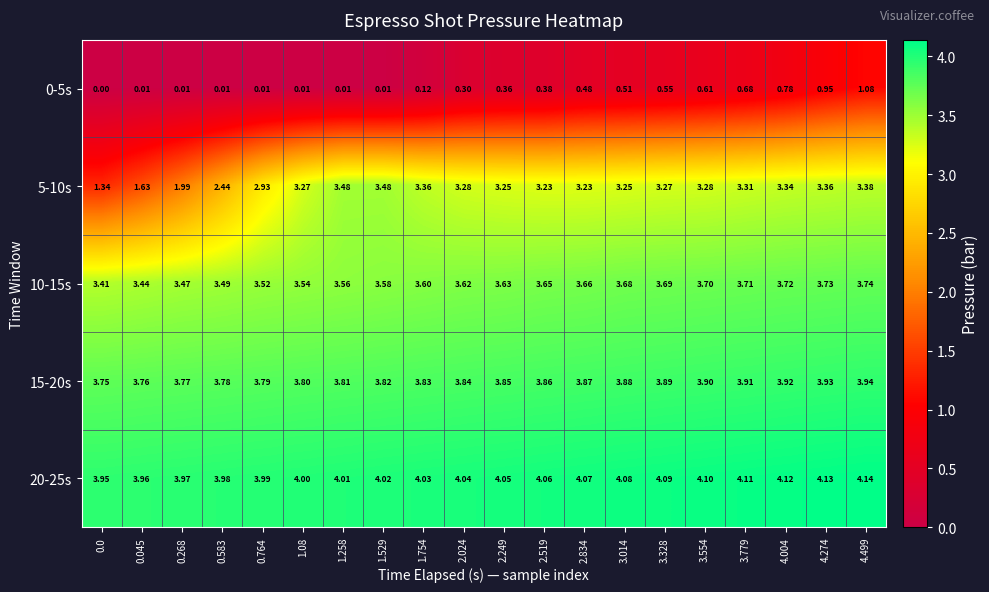

Count the number of categories in the chart.

20